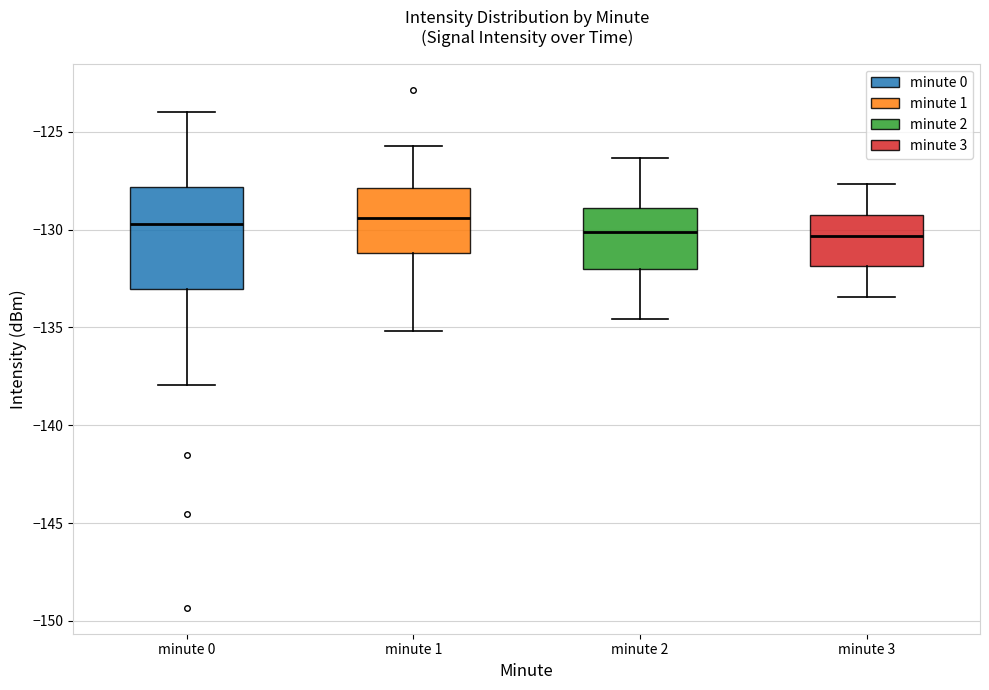

Reading left to right, transcribe this box plot: for each box, give where its median line is, the range the box spans, and where its two whiskers end, as read against the y-axis. The values are not printed on the chart, so give them approximately, as read against the axis.

minute 0: median -129.5, box -133.0 to -128.0, whiskers -138.0 to -124.0
minute 1: median -129.5, box -131.0 to -128.0, whiskers -135.0 to -125.5
minute 2: median -130.0, box -132.0 to -129.0, whiskers -134.5 to -126.5
minute 3: median -130.5, box -132.0 to -129.0, whiskers -133.5 to -127.5